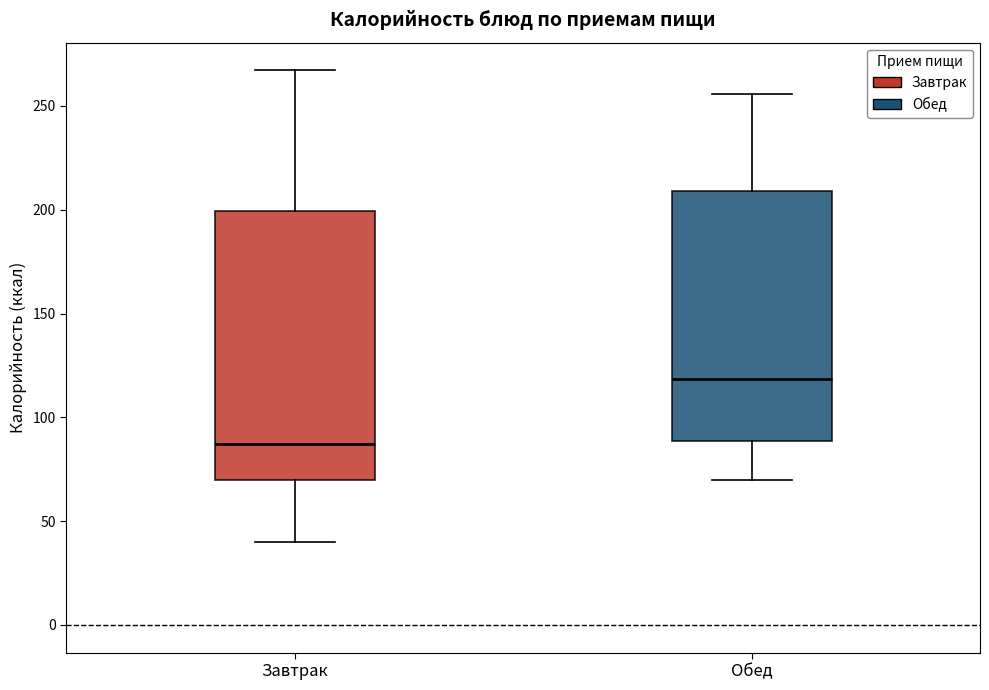

Reading left to right, transcribe this box plot: for each box, give where its median line is, the range the box spans, and where its two whiskers end, as read against the y-axis. The values are not printed on the chart, so give them approximately, as read against the axis.

Завтрак: median 85, box 70 to 200, whiskers 40 to 265
Обед: median 120, box 90 to 210, whiskers 70 to 255